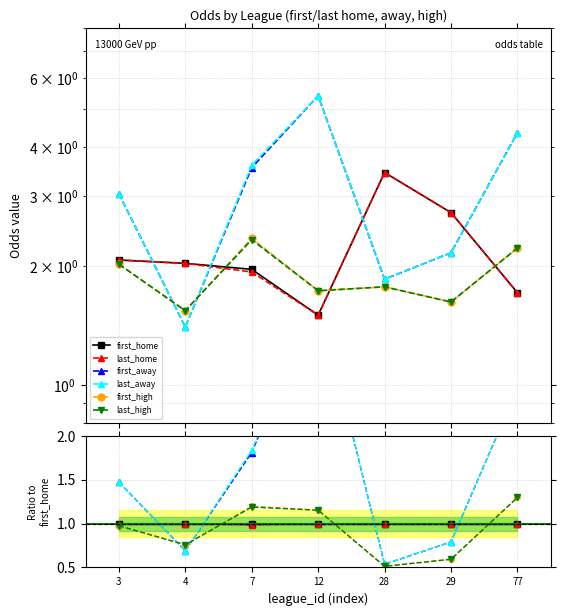

How many lines are shown in the chart?

6